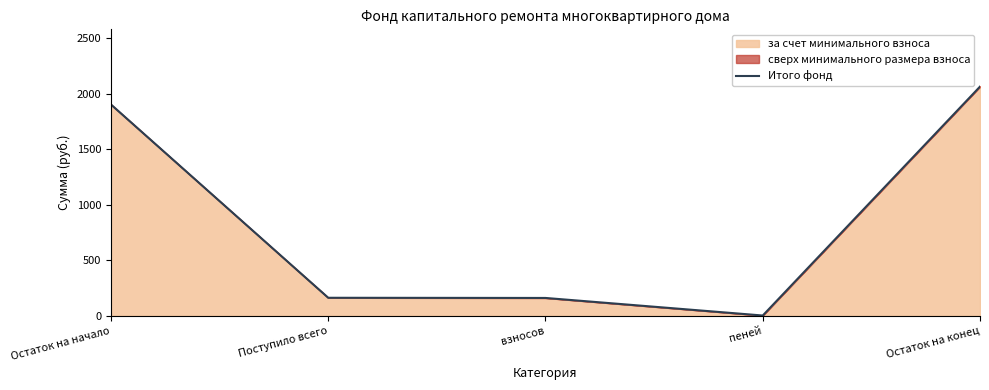

How many points are lower than both their immediate neighbors (excluding endpoints)?

1